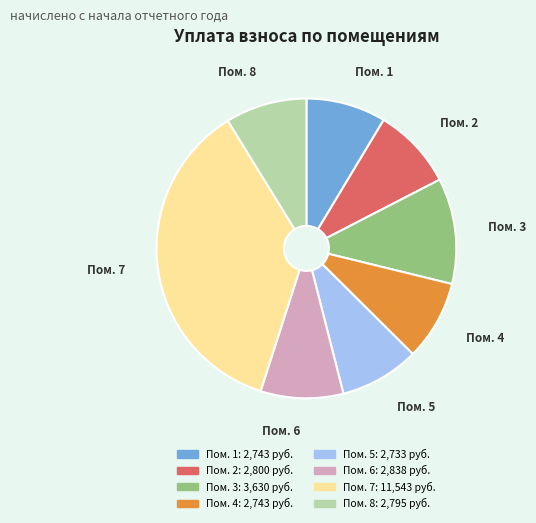

Does any single category account for the majority?

No